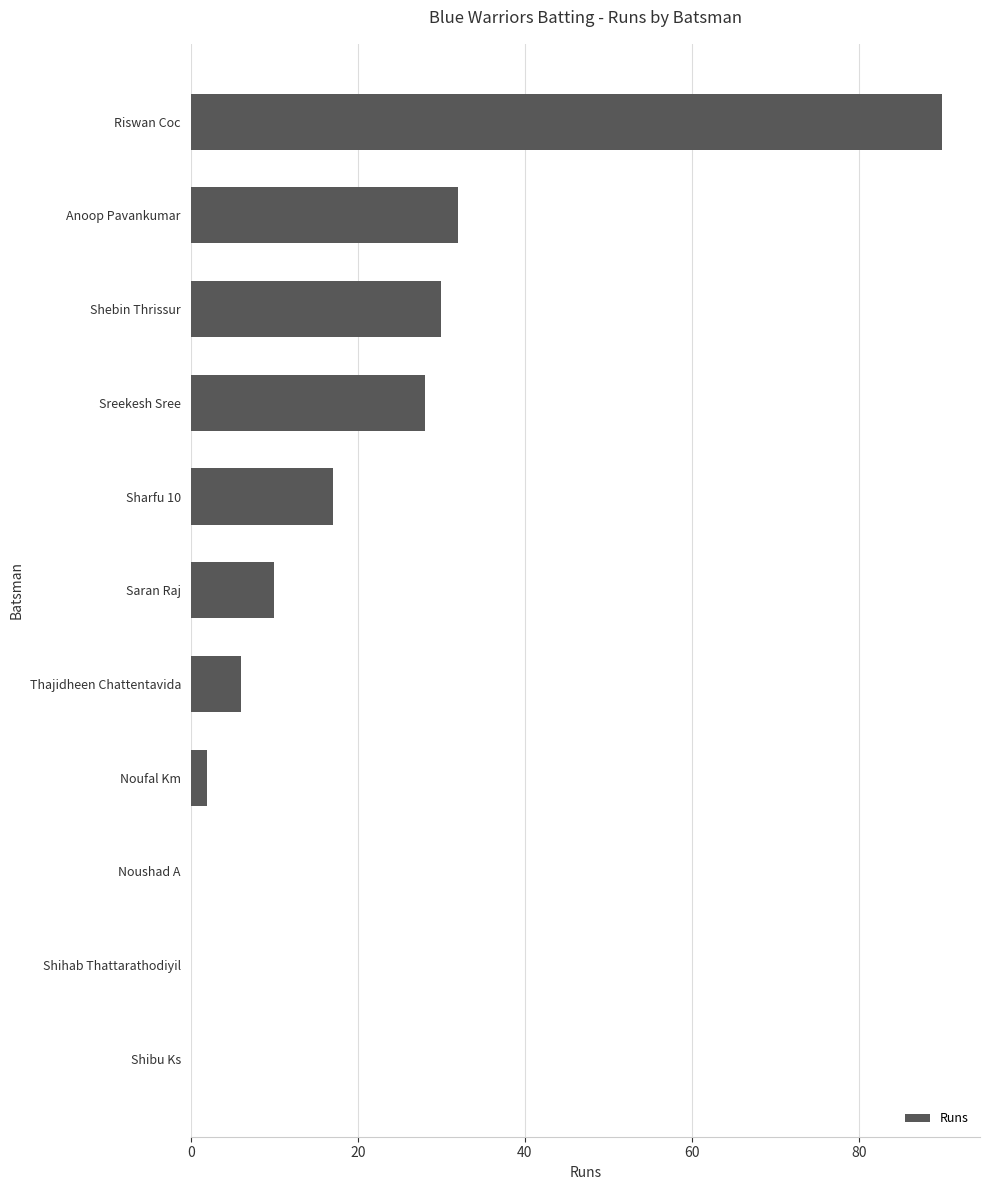

What is the change in value from Shihab Thattarathodiyil to Anoop Pavankumar?

+32